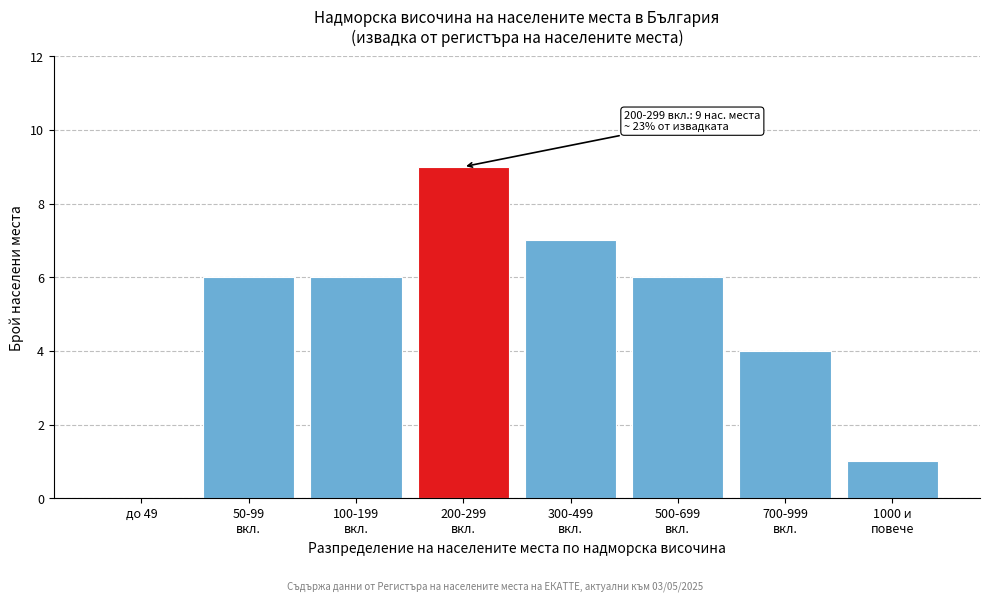

What is the greatest value displayed?

9